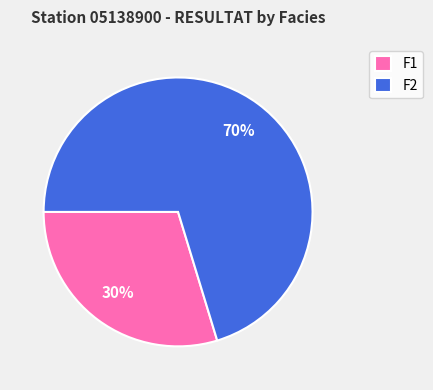

How many segments does this pie chart have?

2